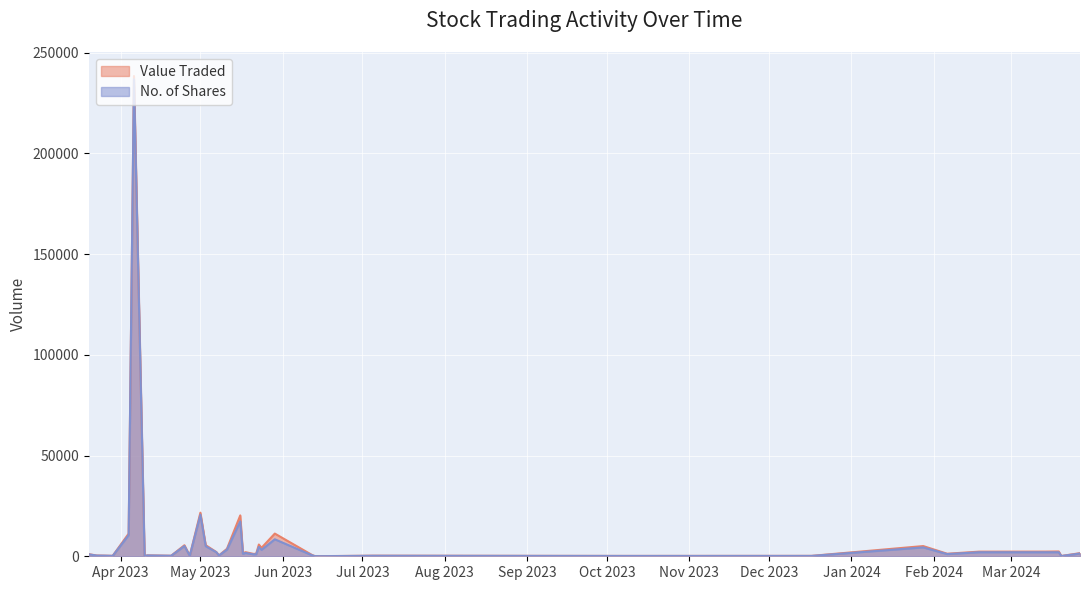

What is the highest value of the Value Traded series?

238463